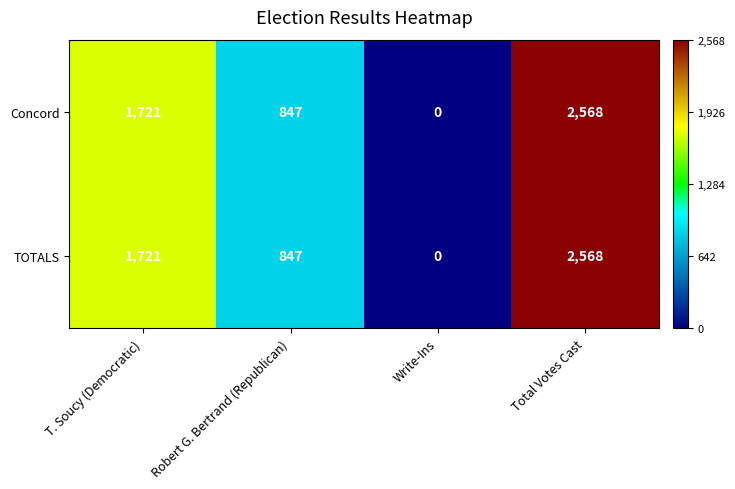

What is the total value across all series at T. Soucy (Democratic)?

3442